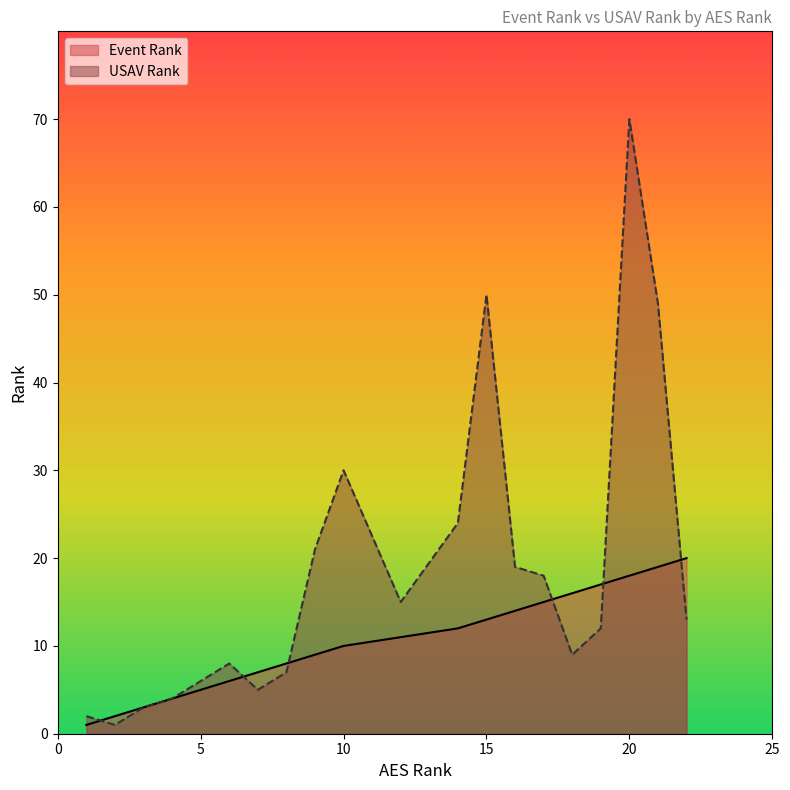

At 8, list the series in order from smallest to largest.

USAV Rank, Event Rank